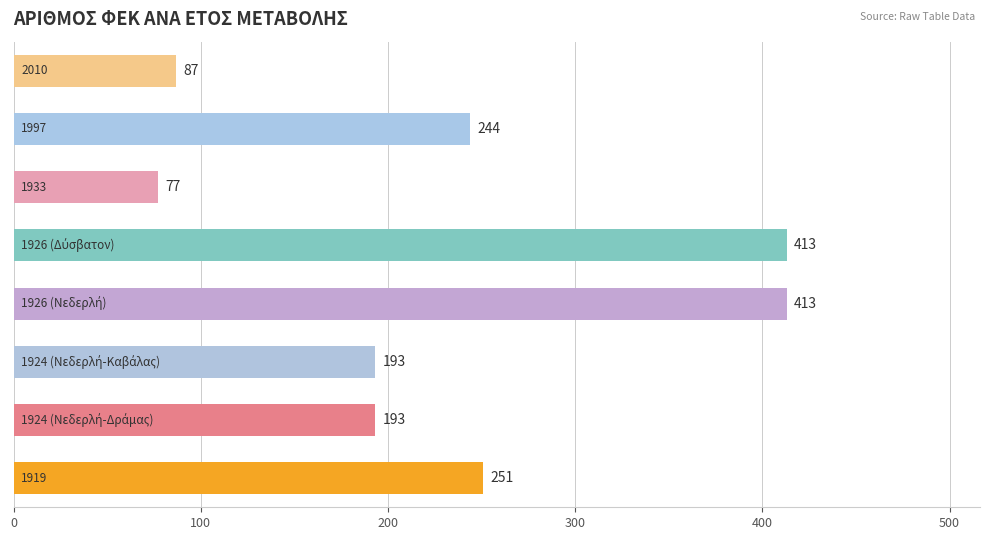

What is the sum of all values?

1871